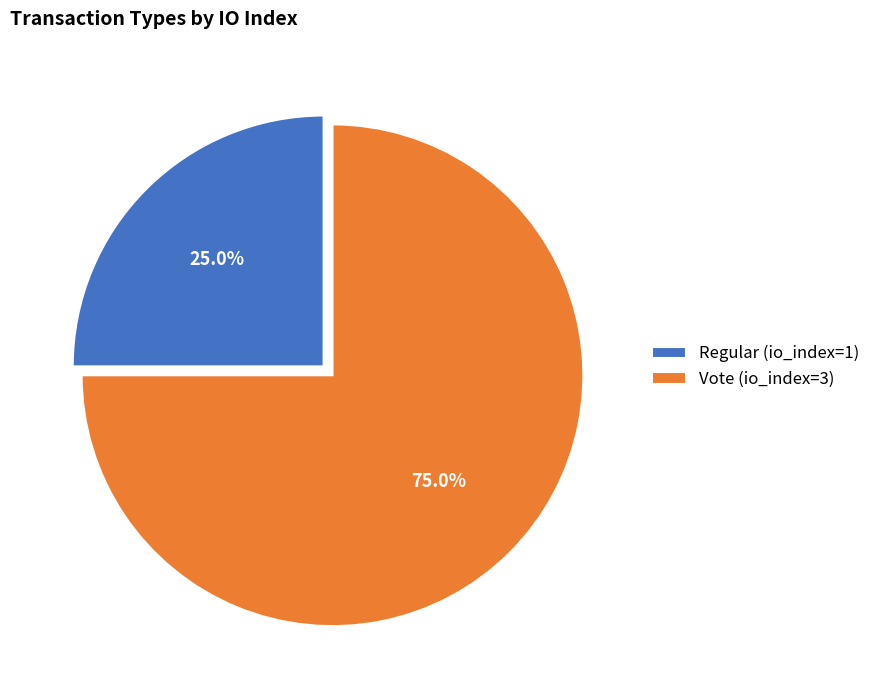

True or false: Regular (io_index=1) accounts for 10% of the total.

False